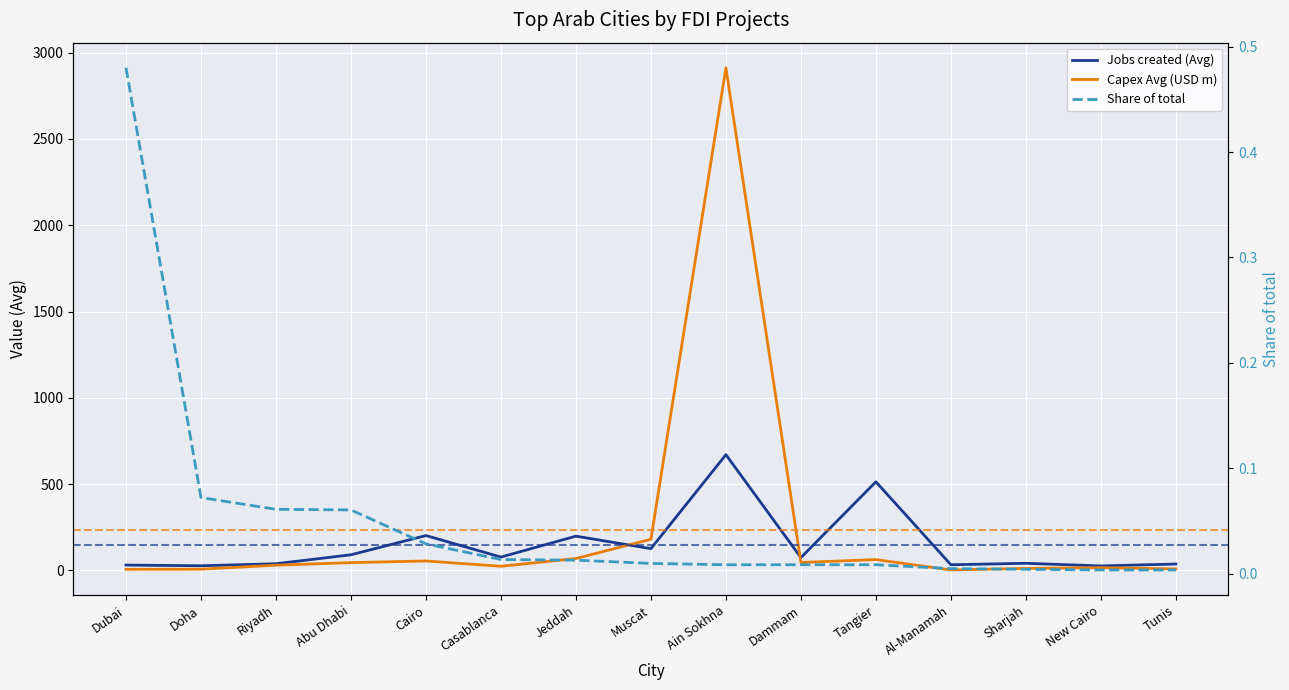

At which label is Share of total closest to 0?

New Cairo